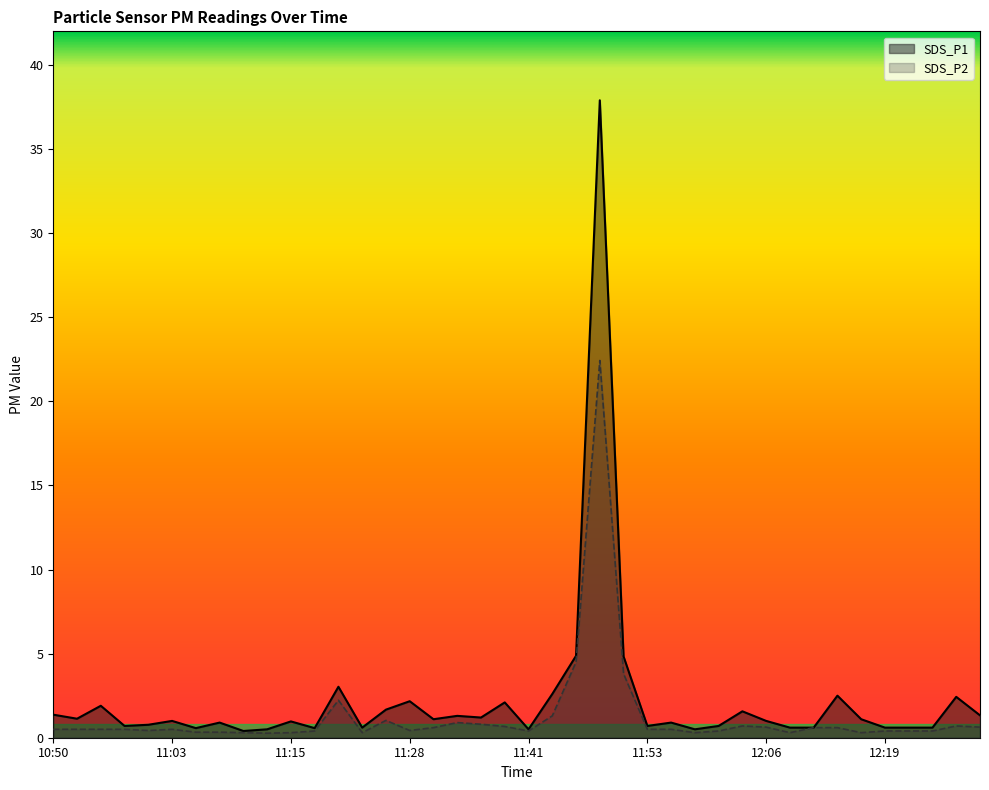

Read the SDS_P2 value at 11:20.

2.2